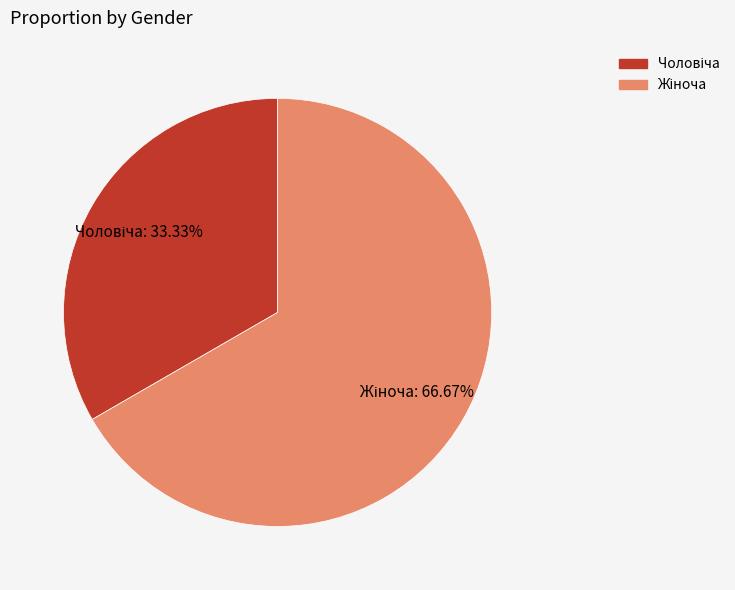

Is there any slice that represents more than half of the pie?

Yes